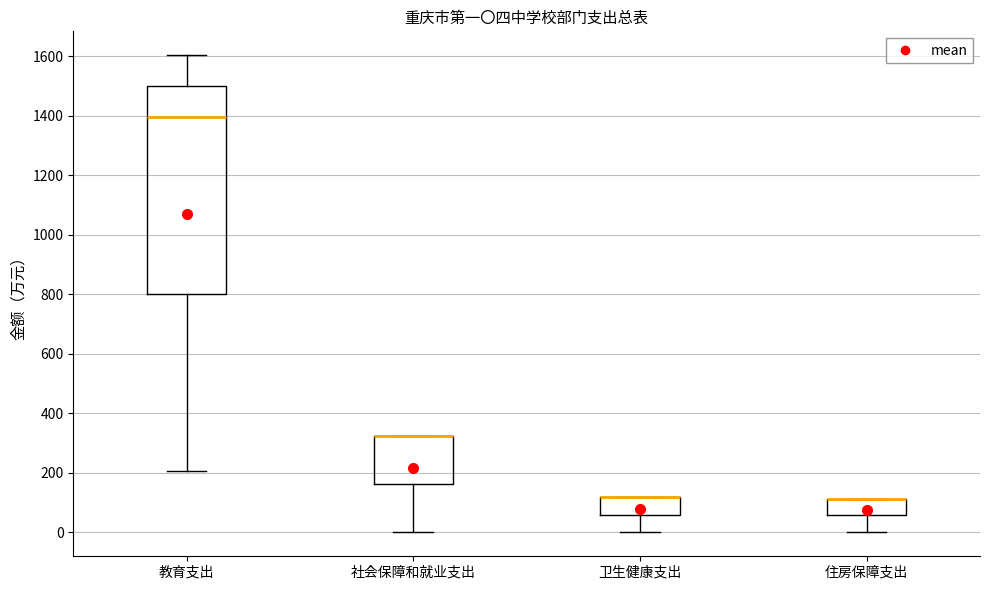

Reading left to right, transcribe this box plot: for each box, give where its median line is, the range the box spans, and where its two whiskers end, as read against the y-axis. The values are not printed on the chart, so give them approximately, as read against the axis.

教育支出: median 1400, box 800 to 1500, whiskers 200 to 1600
社会保障和就业支出: median 320 (drawn on the box's upper edge), box 160 to 320, whiskers 0 to 320
卫生健康支出: median 120 (drawn on the box's upper edge), box 60 to 120, whiskers 0 to 120
住房保障支出: median 120 (drawn on the box's upper edge), box 60 to 120, whiskers 0 to 120